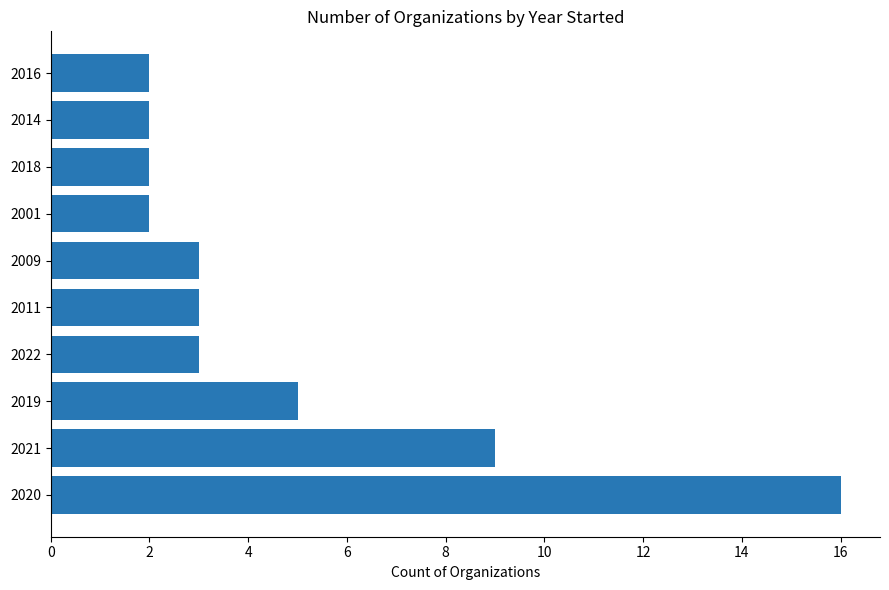

Reading top to bottom, transcribe all the data shown in this chart.

2	2	2	2	3	3	3	5	9	16